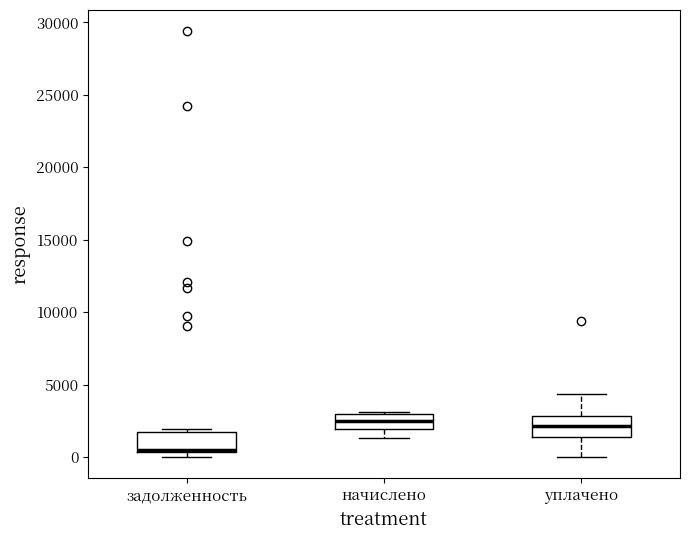

Where is the lower edge of the box for задолженность on the y-axis? The values are not printed on the chart, so give them approximately, as read against the axis.

500